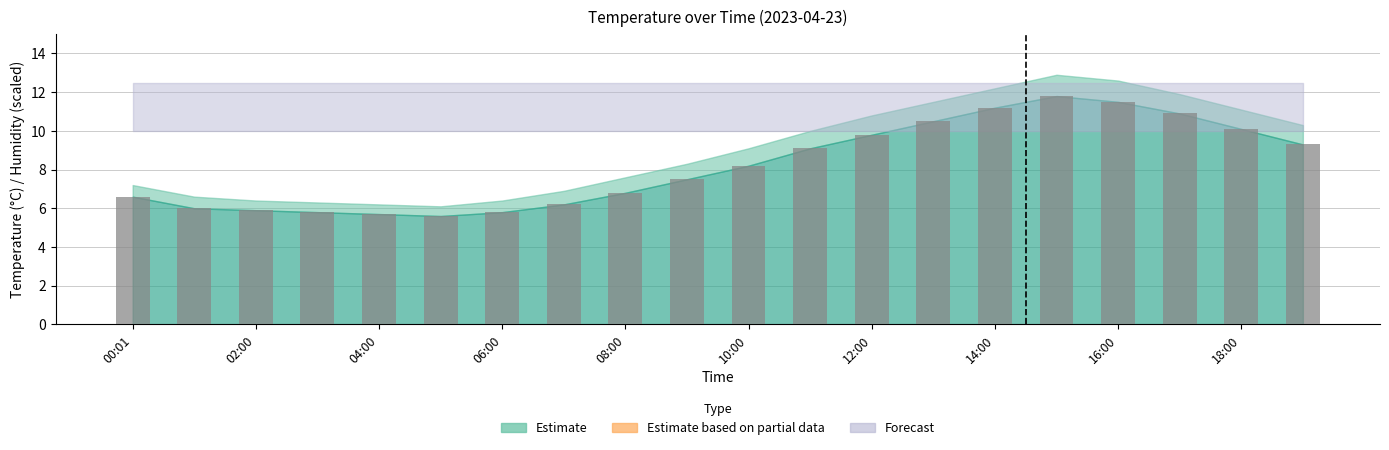

What is the value of the 1st bar from the left?

6.6